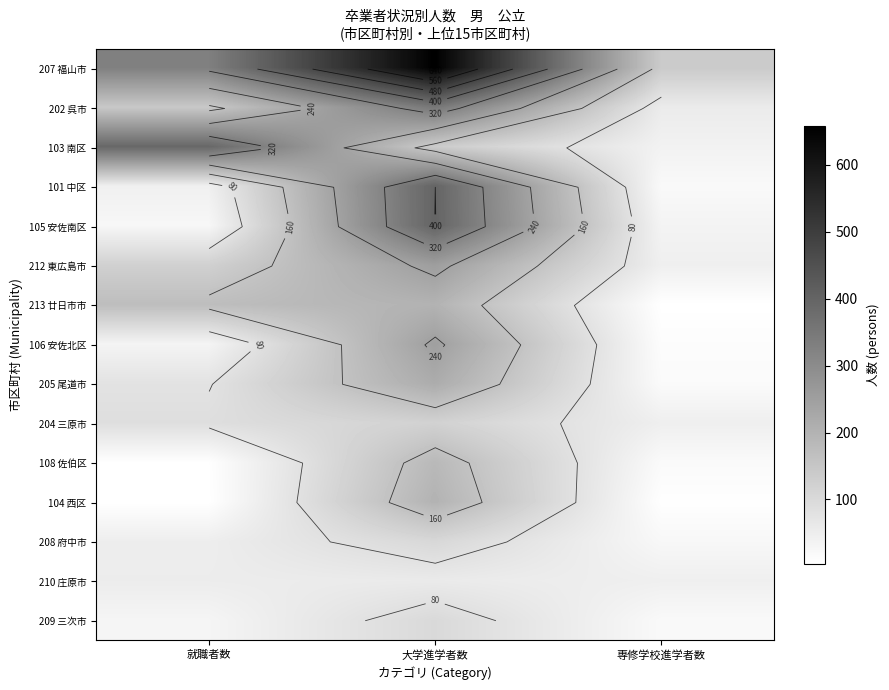

How many data points in 204 三原市 are above 89?

1